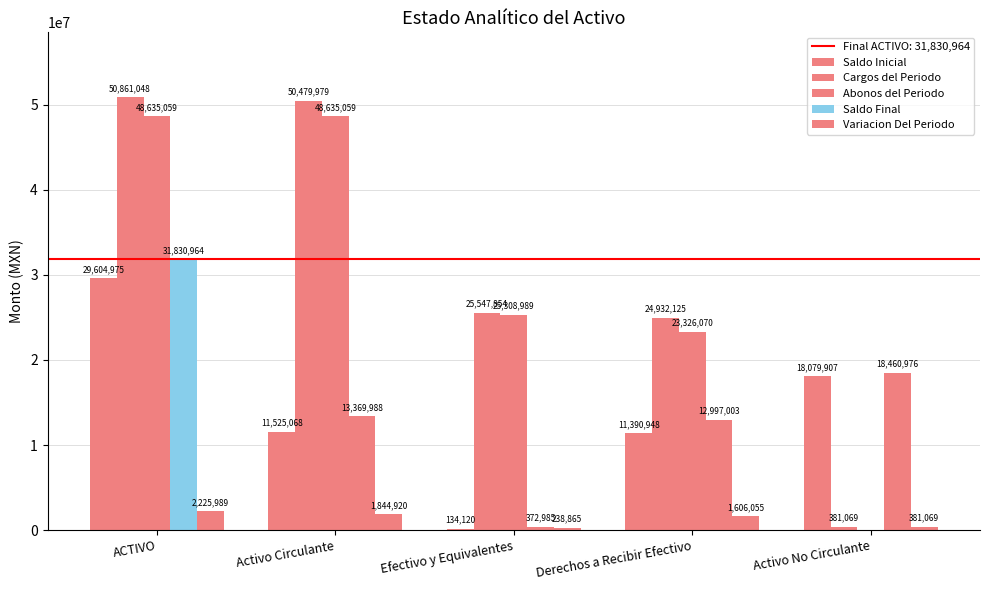

Does the chart contain stacked bars?

No